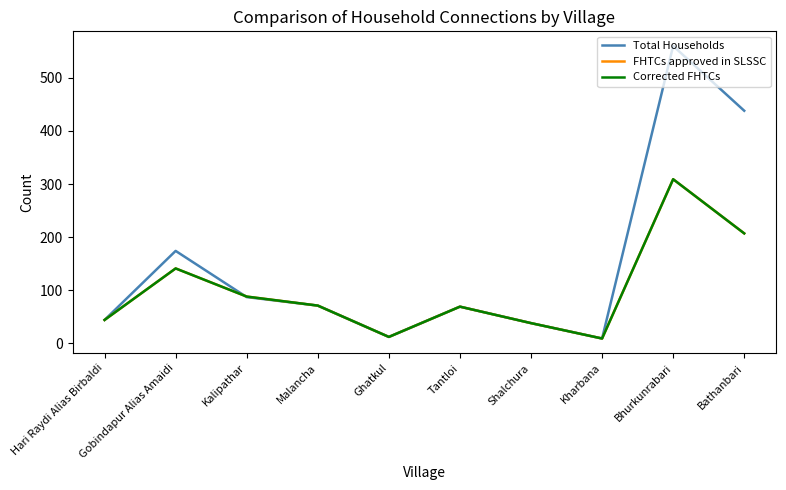

Reading right to left, list all the values displayed in this chart.

Total Households: Bathanbari=438	Bhurkunrabari=560	Kharbana=9	Shalchura=38	Tantloi=69	Ghatkul=12	Malancha=71	Kalipathar=87	Gobindapur Alias Amaidi=174	Hari Raydi Alias Birbaldi=44
FHTCs approved in SLSSC: Bathanbari=207	Bhurkunrabari=309	Kharbana=9	Shalchura=38	Tantloi=69	Ghatkul=12	Malancha=71	Kalipathar=88	Gobindapur Alias Amaidi=141	Hari Raydi Alias Birbaldi=44
Corrected FHTCs: Bathanbari=207	Bhurkunrabari=309	Kharbana=9	Shalchura=38	Tantloi=69	Ghatkul=12	Malancha=71	Kalipathar=88	Gobindapur Alias Amaidi=141	Hari Raydi Alias Birbaldi=44